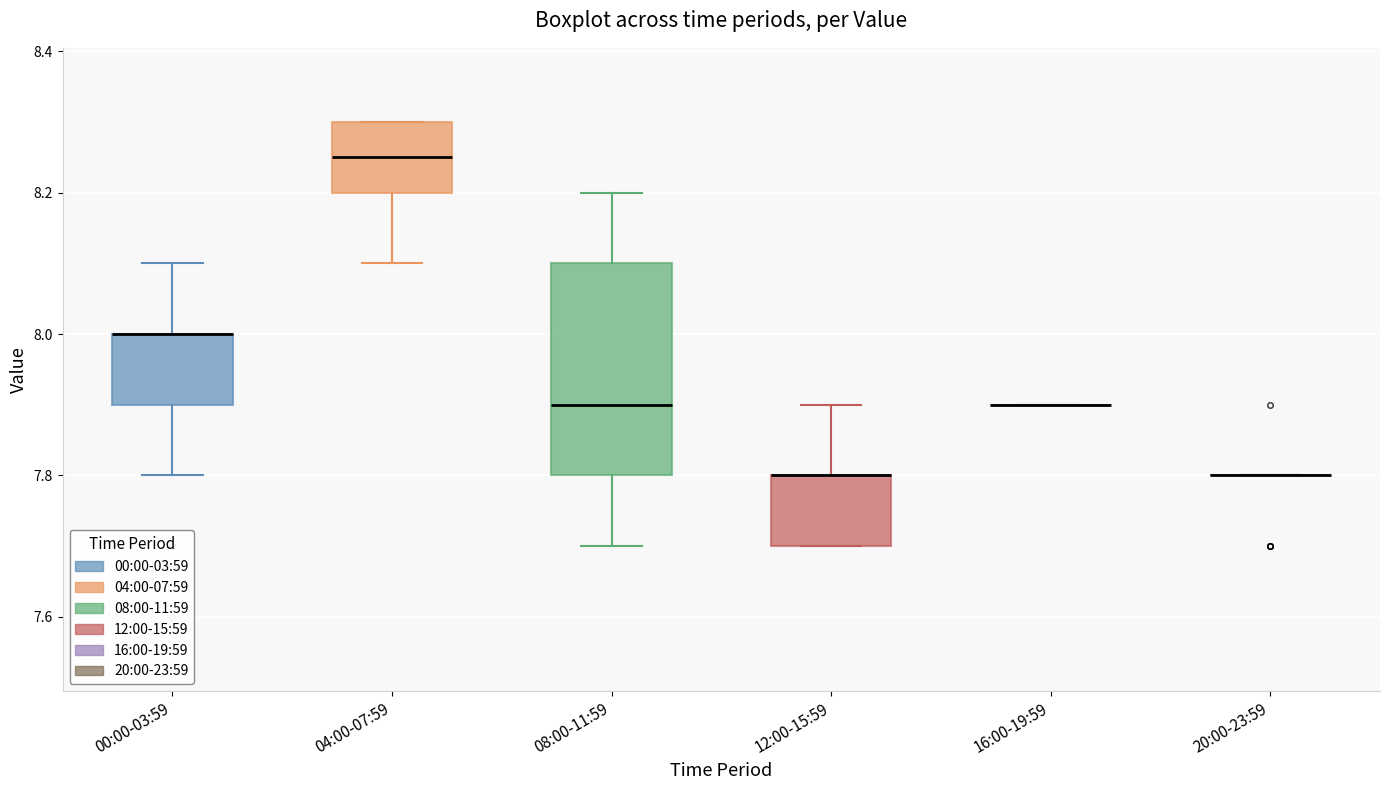

Reading left to right, read every box against the y-axis: the position of its median line, the range the box covers, and the ends of its whiskers. The values are not printed on the chart, so give them approximately, as read against the axis.

00:00-03:59: median 8.00 (drawn on the box's upper edge), box 7.90 to 8.00, whiskers 7.80 to 8.10
04:00-07:59: median 8.26, box 8.20 to 8.30, whiskers 8.10 to 8.30
08:00-11:59: median 7.90, box 7.80 to 8.10, whiskers 7.70 to 8.20
12:00-15:59: median 7.80 (drawn on the box's upper edge), box 7.70 to 7.80, whiskers 7.70 to 7.90
16:00-19:59: box collapsed to a line at 7.90, whiskers 7.90 to 7.90
20:00-23:59: box collapsed to a line at 7.80, whiskers 7.80 to 7.80